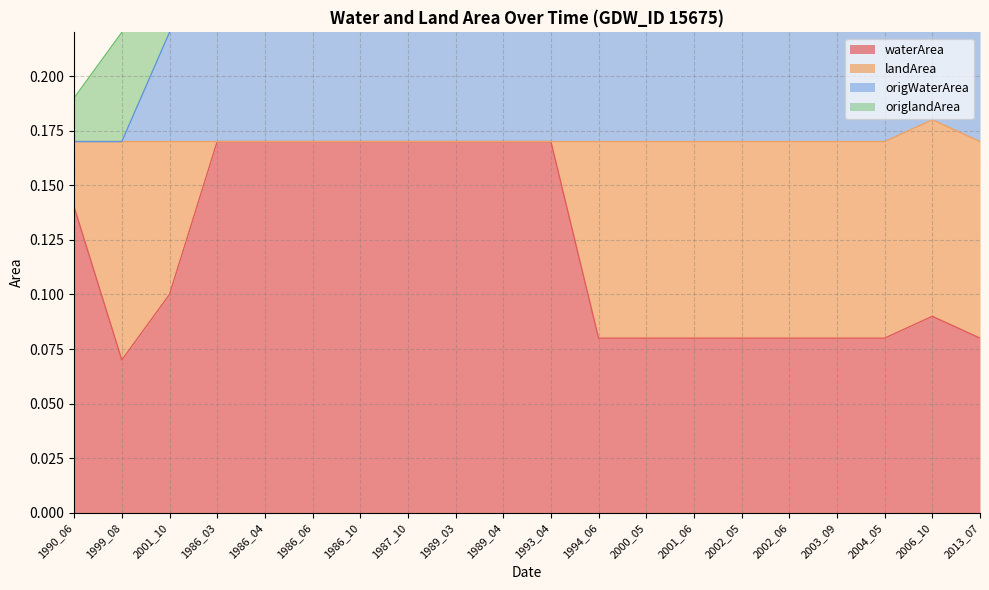

True or false: waterArea and origWaterArea intersect in this chart.

False